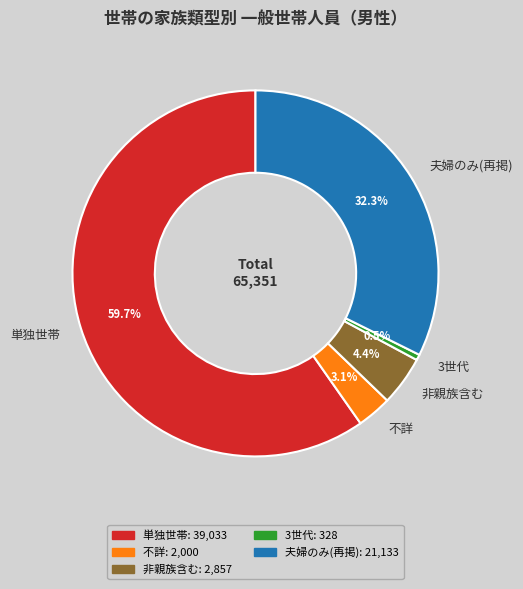

Which category has the biggest portion of the pie?

単独世帯